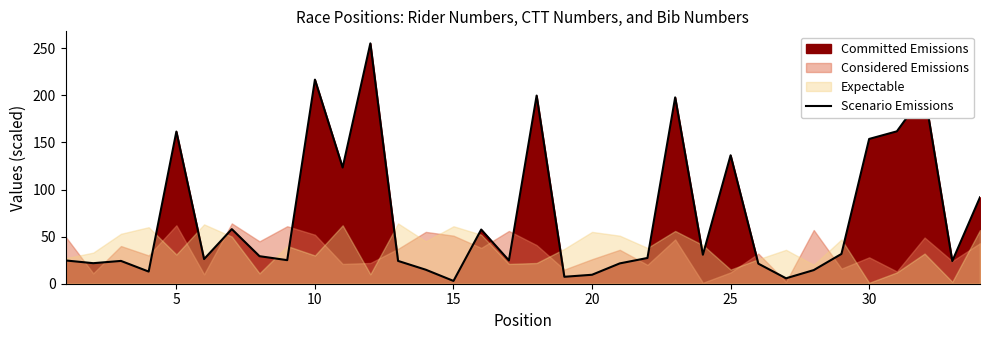

What is the maximum value shown in the chart?

255.2